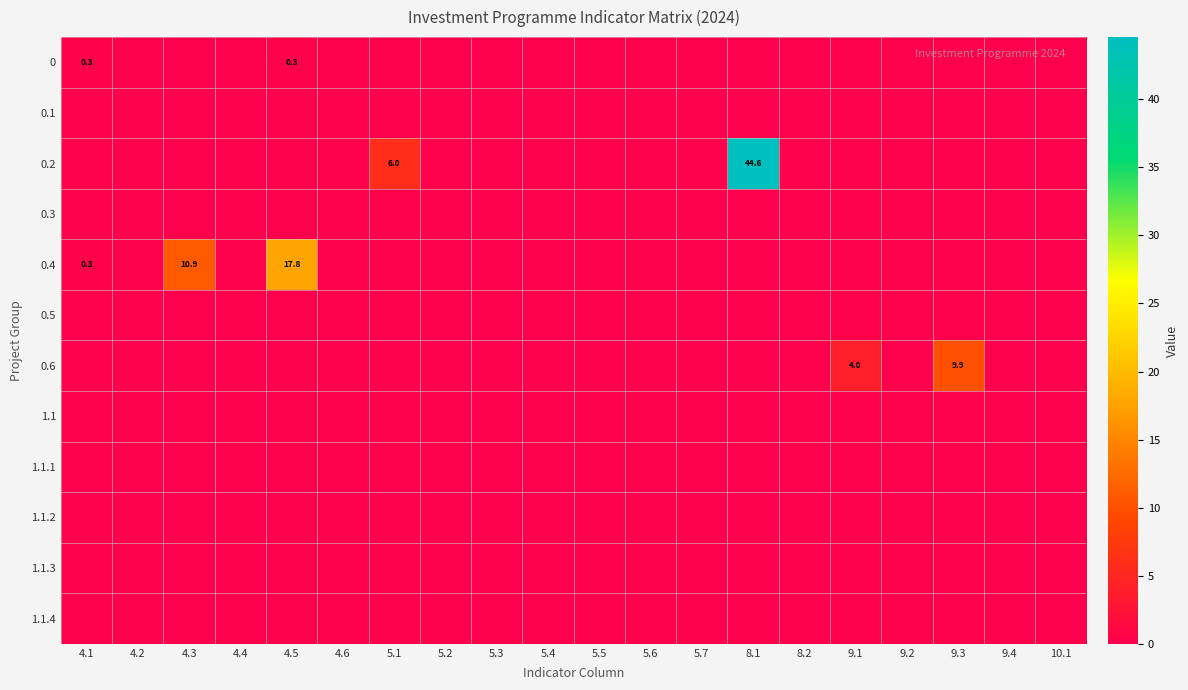

What is the greatest value displayed?

44.6